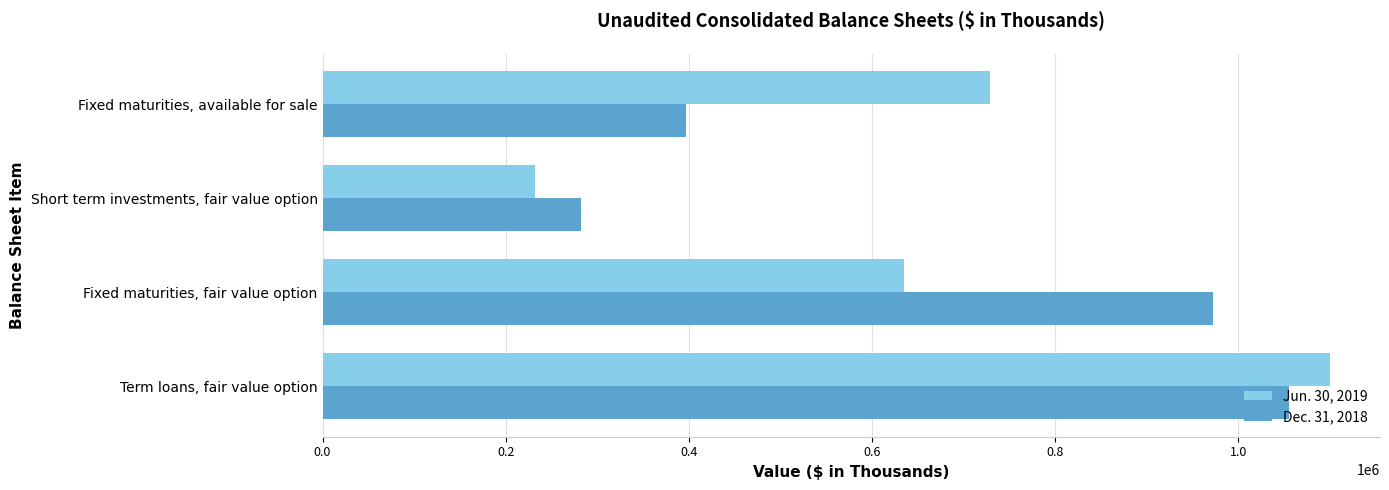

Is the value of Dec. 31, 2018 at Fixed maturities, fair value option greater than the value of Jun. 30, 2019 at Term loans, fair value option?

No